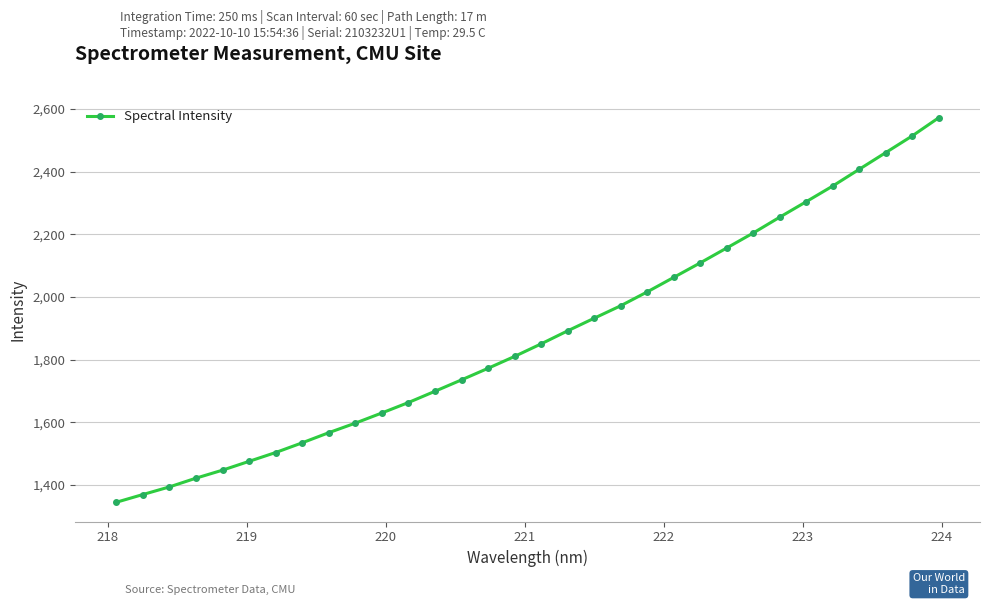

Reading left to right, transcribe all the data shown in this chart.

1344.8	1369.5	1393.8	1421.7	1447.3	1475.4	1503.6	1534.6	1566.9	1597.3	1629.8	1663.1	1699.0	1735.4	1772.4	1810.3	1850.3	1891.9	1932.2	1972.0	2016.3	2062.6	2108.9	2156.5	2204.4	2254.9	2304.4	2354.4	2407.9	2461.1	2514.4	2572.5